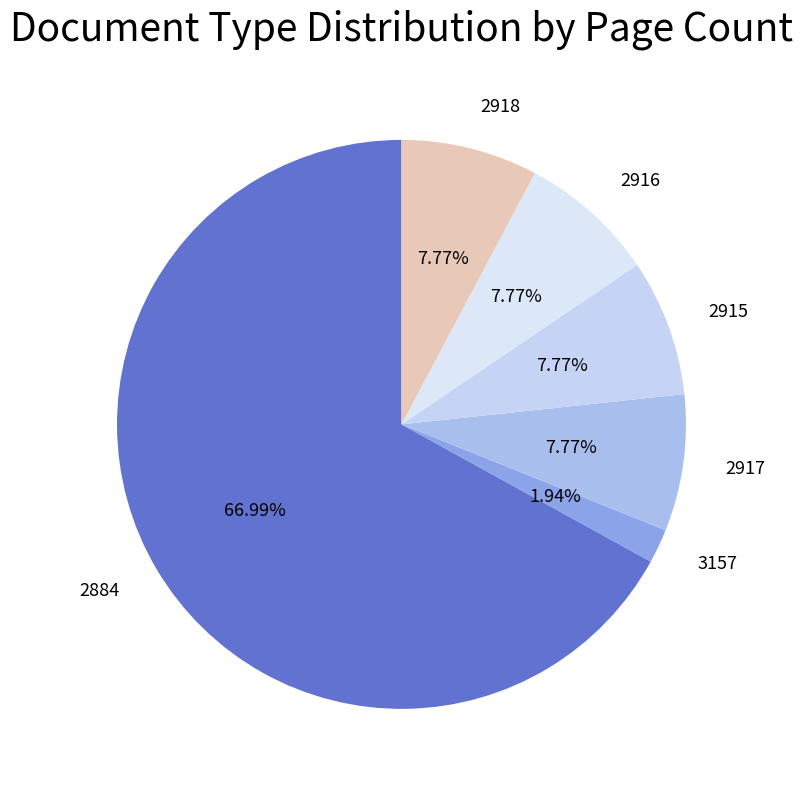

To the nearest percent, what is the average slice percentage?

17%